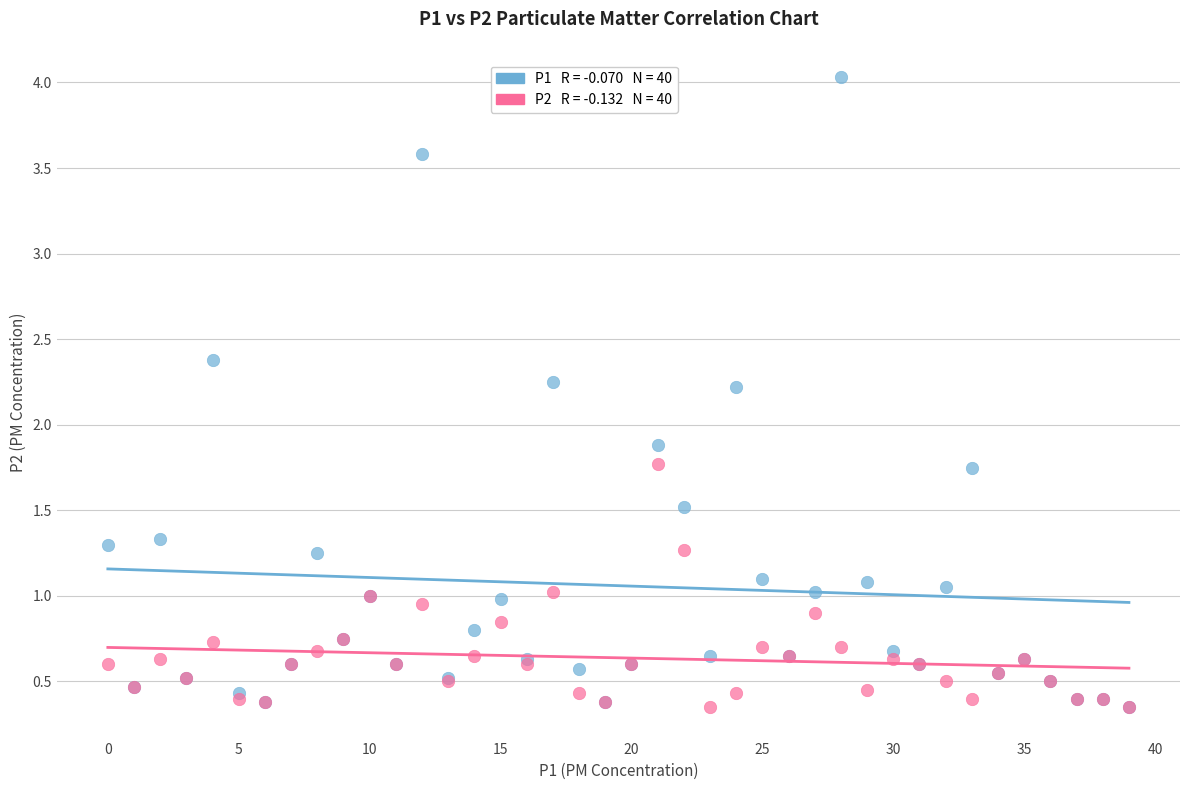

Across all series, what Y value is closest to 2?

1.9